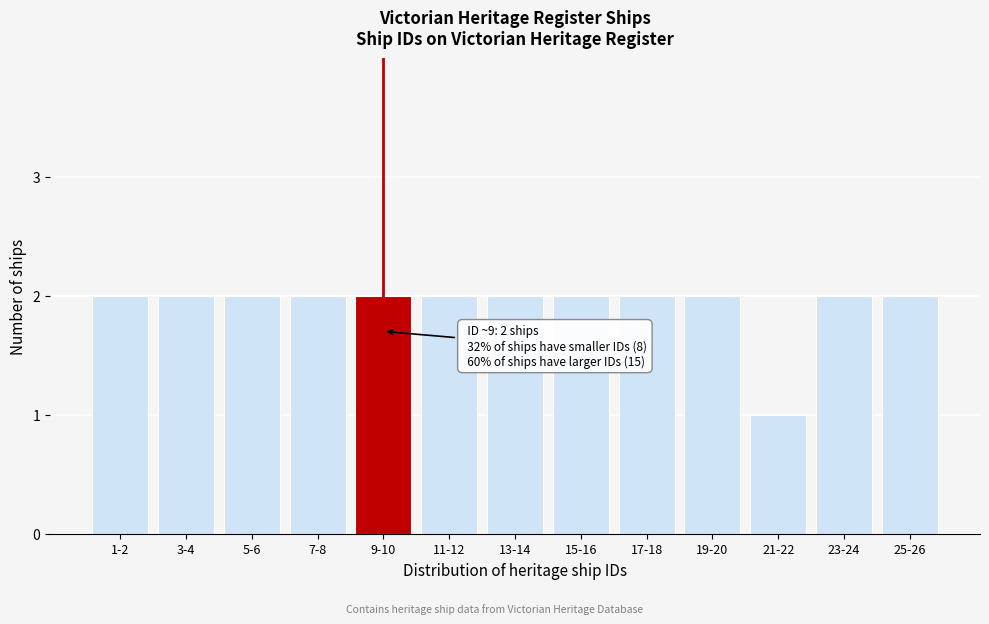

Reading left to right, list all the values displayed in this chart.

1-2=2	3-4=2	5-6=2	7-8=2	9-10=2	11-12=2	13-14=2	15-16=2	17-18=2	19-20=2	21-22=1	23-24=2	25-26=2